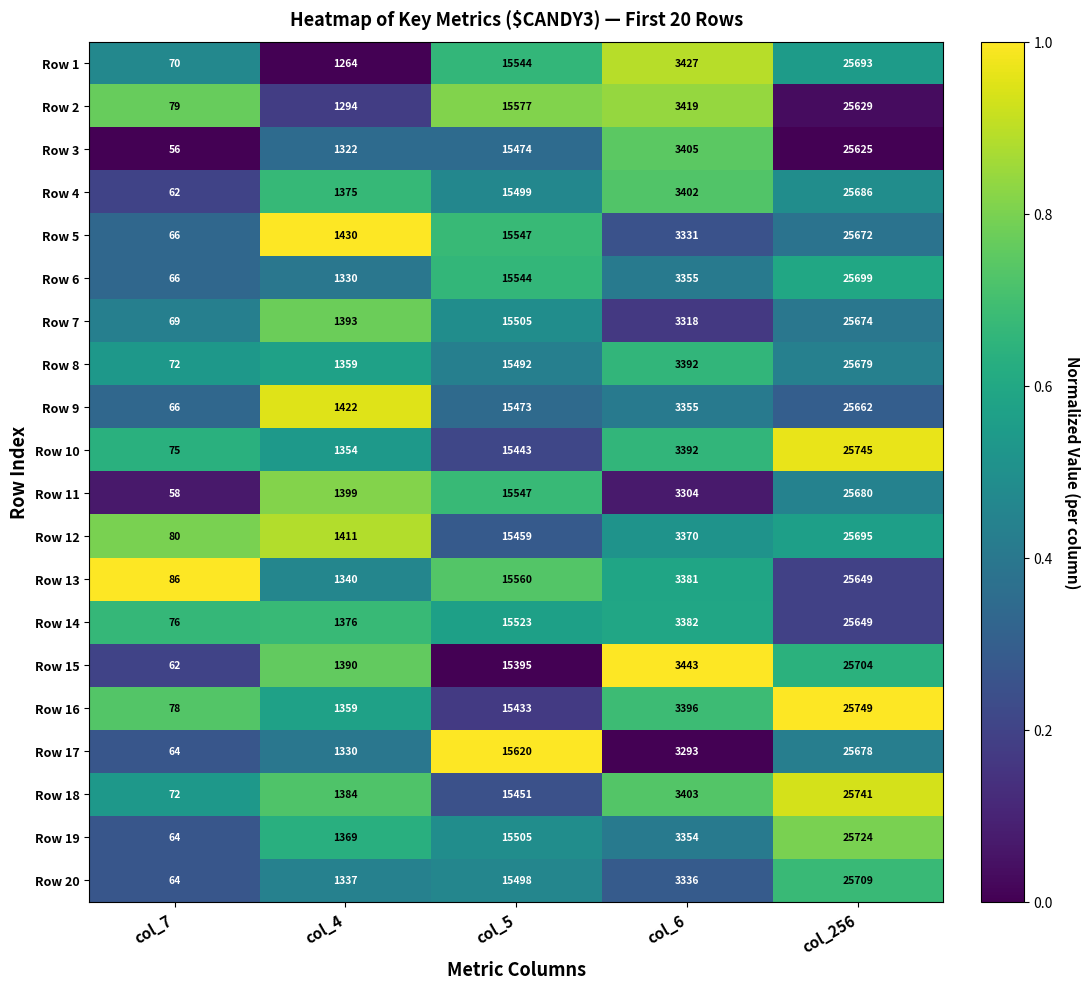

Is the value of Row 14 at col_6 greater than the value of Row 19 at col_6?

Yes